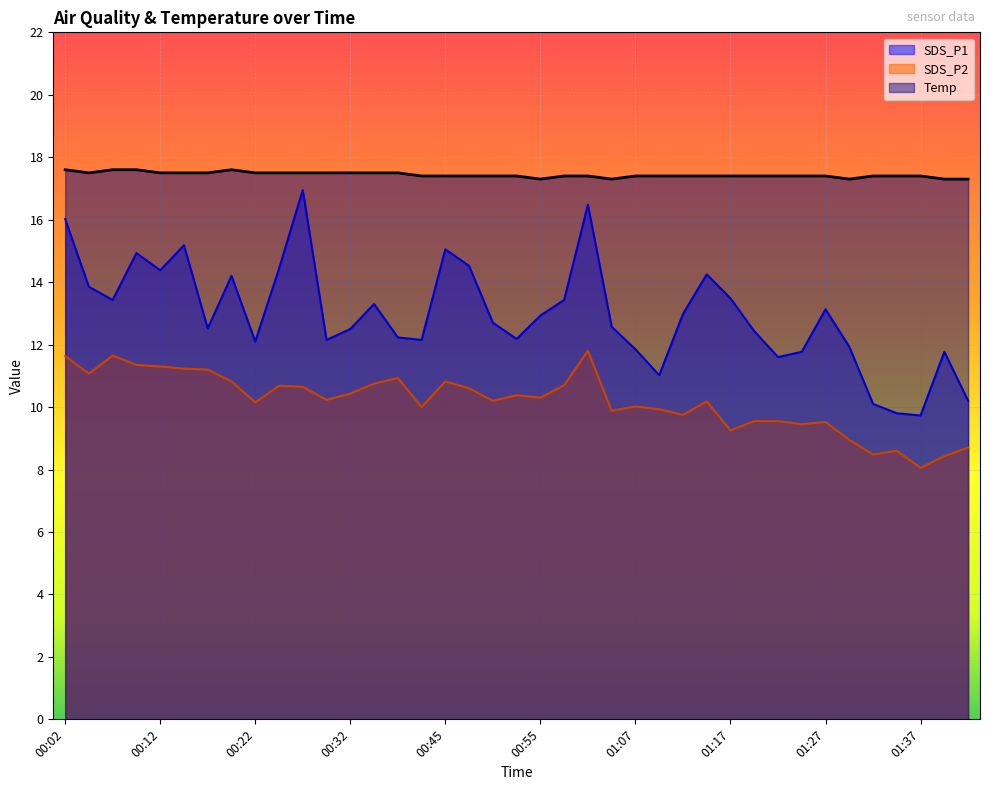

True or false: SDS_P1 and Temp intersect in this chart.

False